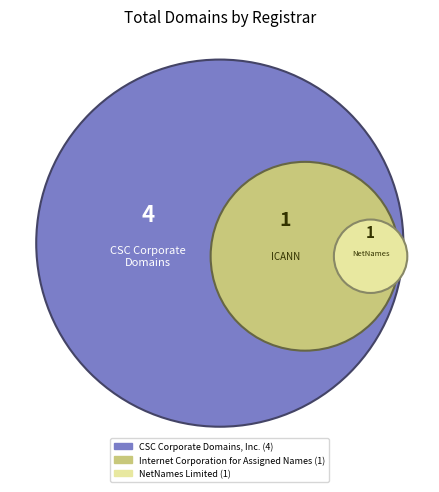

How much of the chart is everything except NetNames Limited?

83.3%